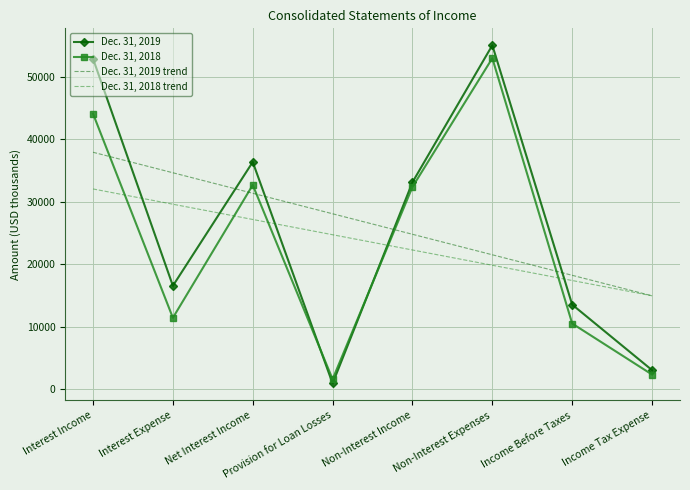

Reading left to right, list all the values displayed in this chart.

Dec. 31, 2019: Interest Income=52863.0	Interest Expense=16527.0	Net Interest Income=36336.0	Provision for Loan Losses=901.0	Non-Interest Income=33098.0	Non-Interest Expenses=55019.0	Income Before Taxes=13514.0	Income Tax Expense=3033.0
Dec. 31, 2018: Interest Income=44064.0	Interest Expense=11407.0	Net Interest Income=32657.0	Provision for Loan Losses=1577.0	Non-Interest Income=32355.0	Non-Interest Expenses=52945.0	Income Before Taxes=10490.0	Income Tax Expense=2327.0
Dec. 31, 2019 trend: Interest Income=37895.9	Interest Expense=34614.6	Net Interest Income=31333.3	Provision for Loan Losses=28052.0	Non-Interest Income=24770.7	Non-Interest Expenses=21489.4	Income Before Taxes=18208.1	Income Tax Expense=14926.8
Dec. 31, 2018 trend: Interest Income=32023.7	Interest Expense=29582.0	Net Interest Income=27140.3	Provision for Loan Losses=24698.6	Non-Interest Income=22256.9	Non-Interest Expenses=19815.2	Income Before Taxes=17373.5	Income Tax Expense=14931.8